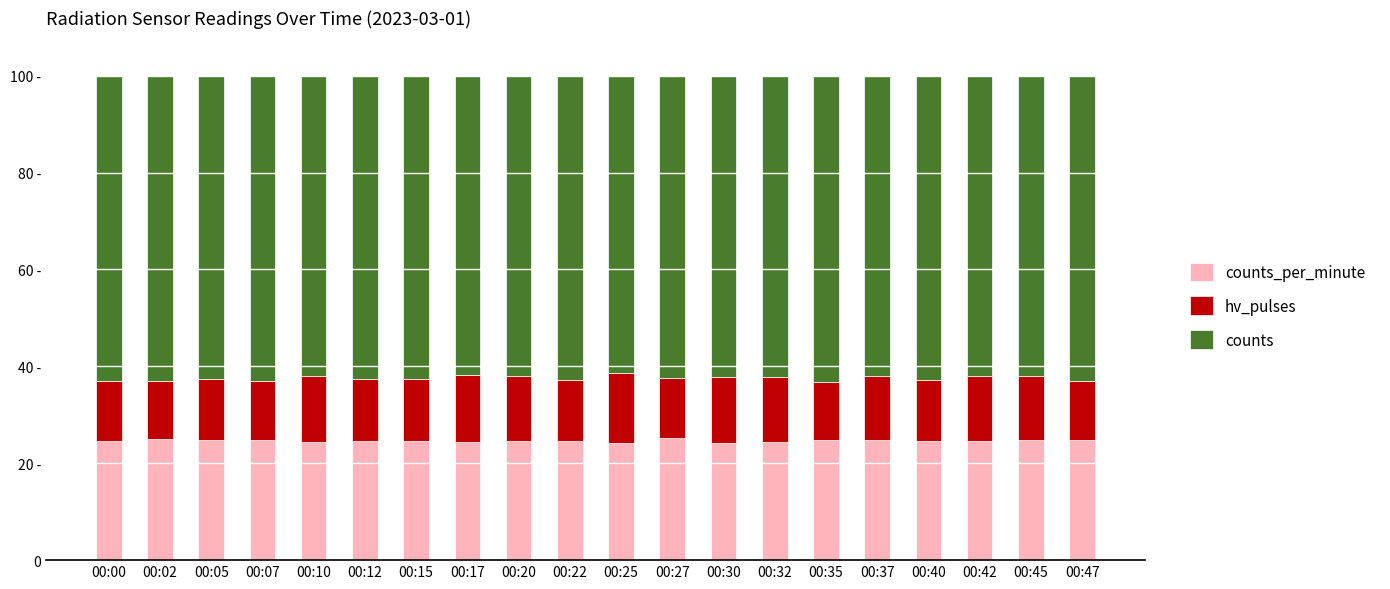

Which series has the largest range (max minus min)?

hv_pulses